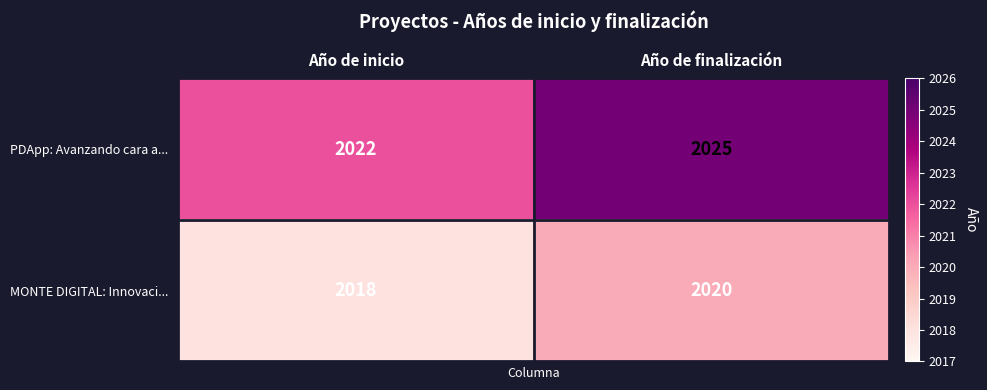

Which series changed the most between Año de inicio and Año de finalización?

PDApp: Avanzando cara a...